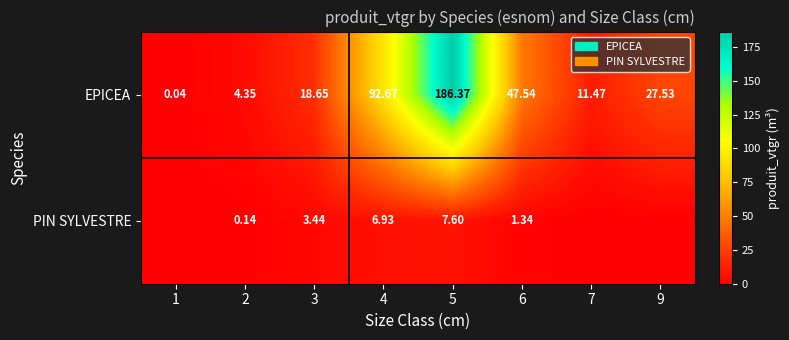

At 4, list the series in order from largest to smallest.

EPICEA, PIN SYLVESTRE